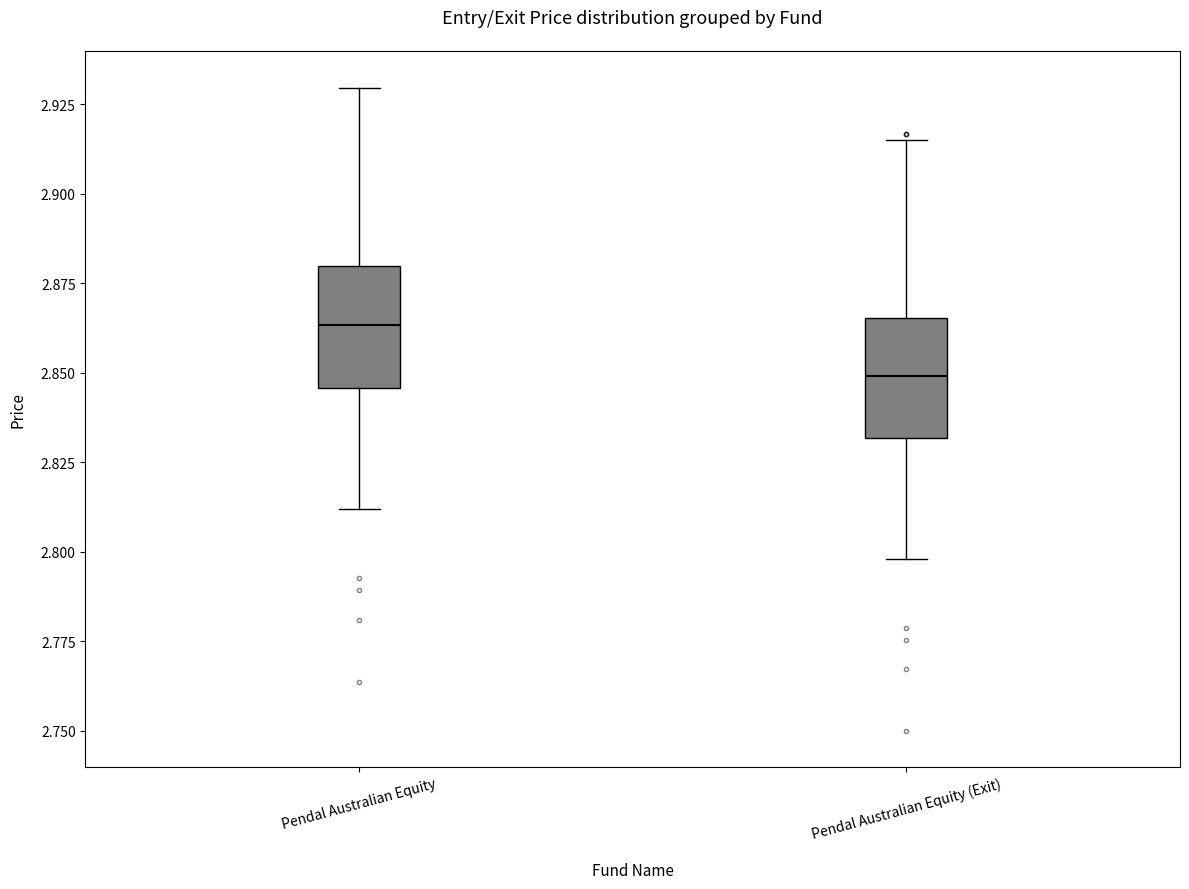

Reading left to right, transcribe this box plot: for each box, give where its median line is, the range the box spans, and where its two whiskers end, as read against the y-axis. The values are not printed on the chart, so give them approximately, as read against the axis.

Pendal Australian Equity: median 2.865, box 2.845 to 2.880, whiskers 2.810 to 2.930
Pendal Australian Equity (Exit): median 2.850, box 2.830 to 2.865, whiskers 2.800 to 2.915